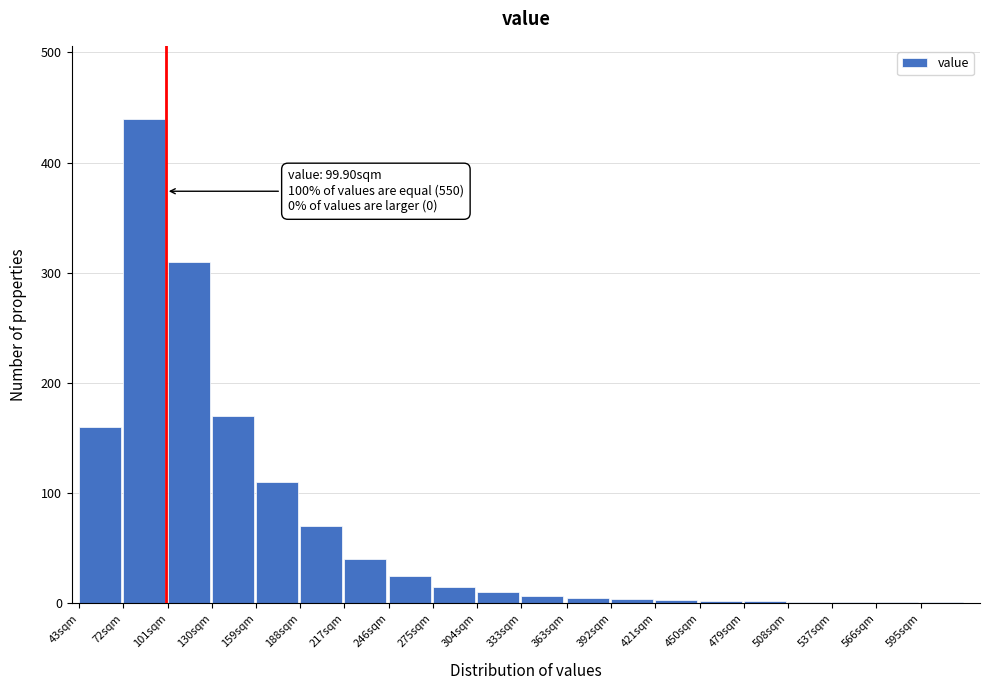

Which label corresponds to the largest value in the chart?

72sqm